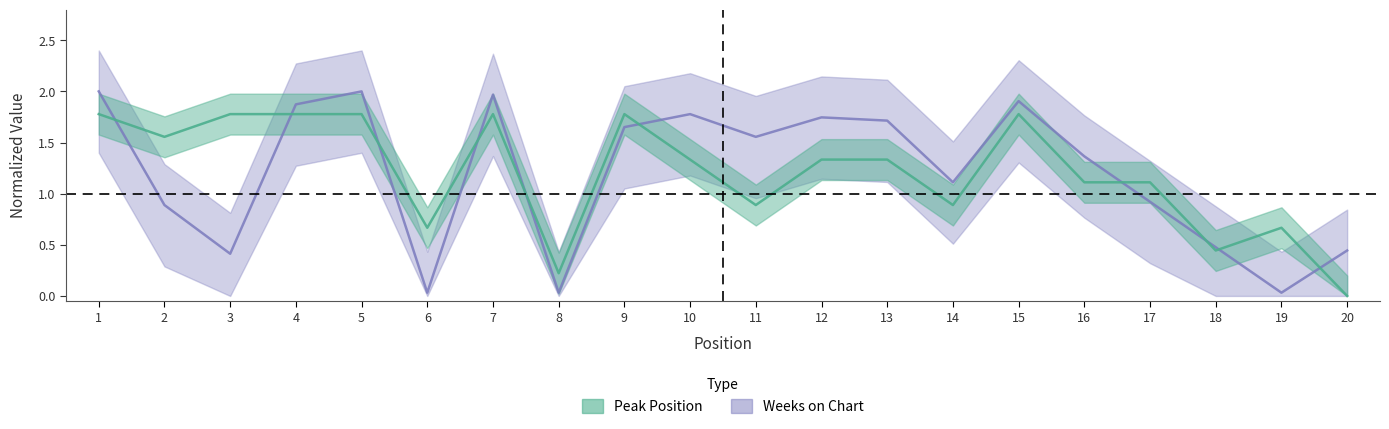

Rank the series by their maximum value, from lowest to highest.

Peak Position, Weeks on Chart